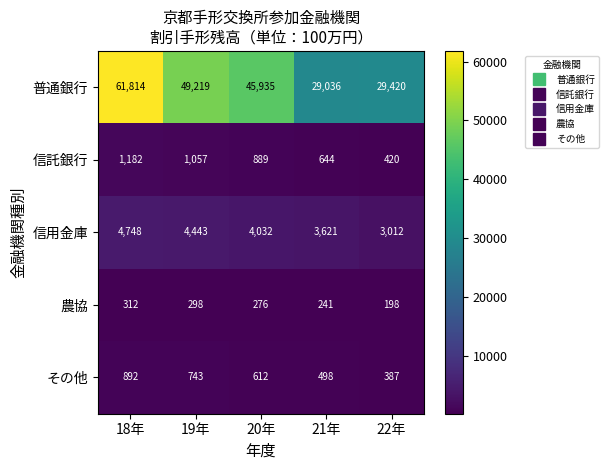

How many 信託銀行 values are between 644 and 1057?

3